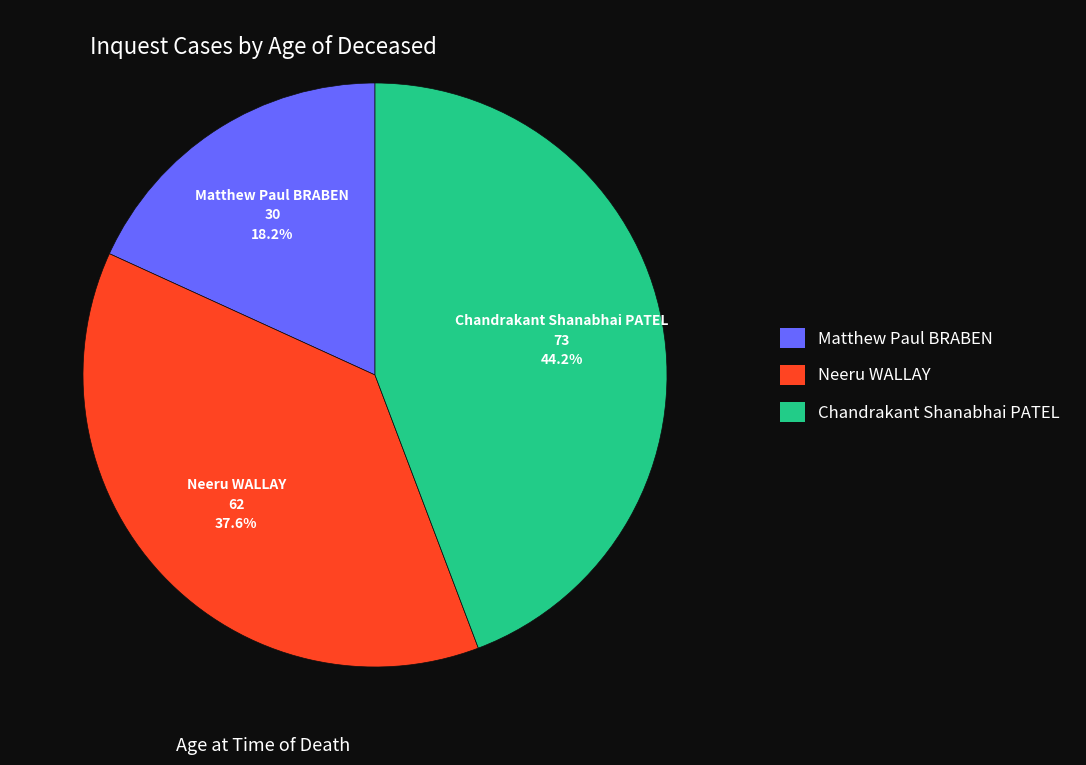

To the nearest percent, what portion does Neeru WALLAY represent?

38%